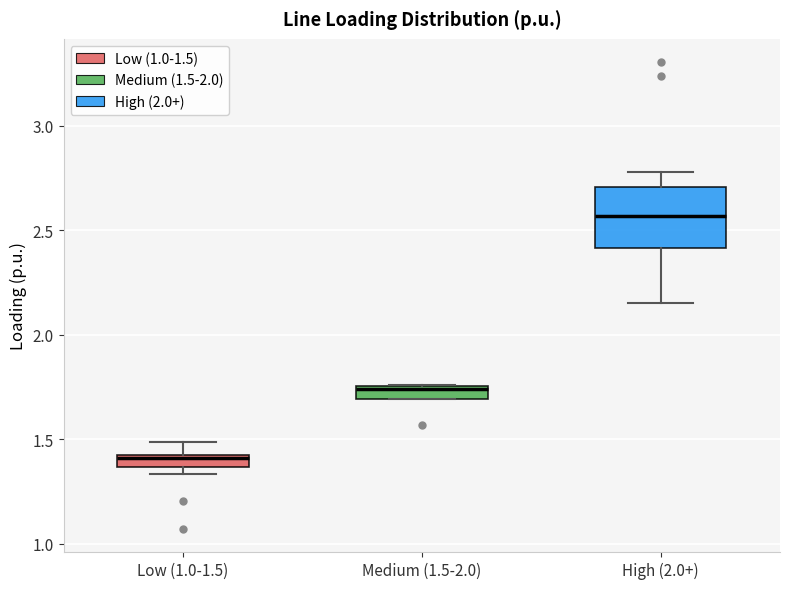

Where does the lower whisker of the box for High (2.0+) end on the y-axis? The values are not printed on the chart, so give them approximately, as read against the axis.

2.15